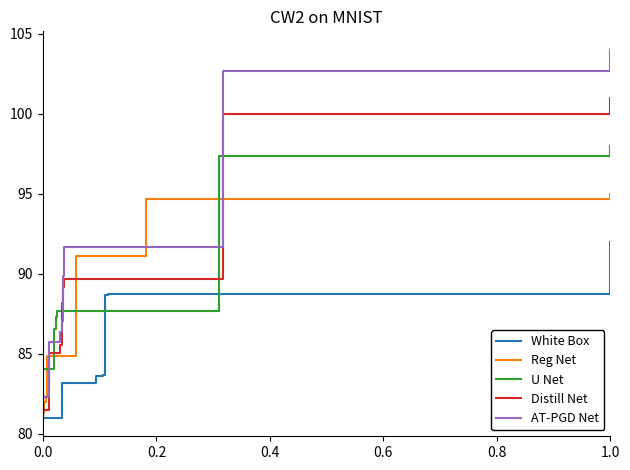

What is the label of the 6th point from the left?

1.0